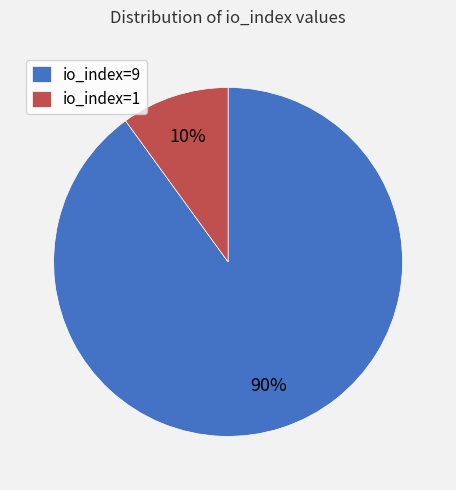

What percentage is the io_index=1 slice, to the nearest percent?

10%